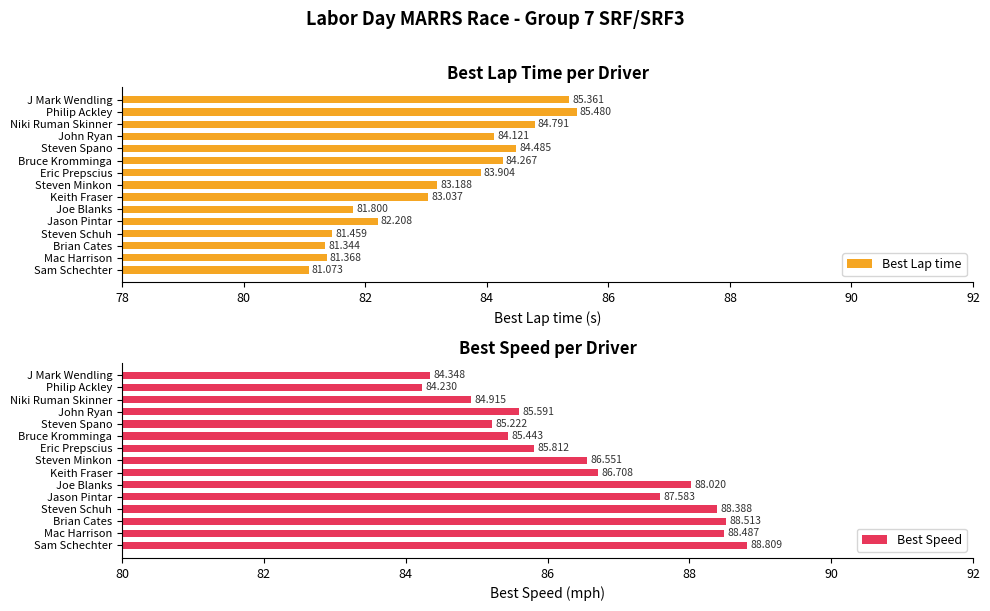

List the labels in order of Best Lap time value, largest first.

Philip Ackley, J Mark Wendling, Niki Ruman Skinner, Steven Spano, Bruce Kromminga, John Ryan, Eric Prepscius, Steven Minkon, Keith Fraser, Jason Pintar, Joe Blanks, Steven Schuh, Mac Harrison, Brian Cates, Sam Schechter